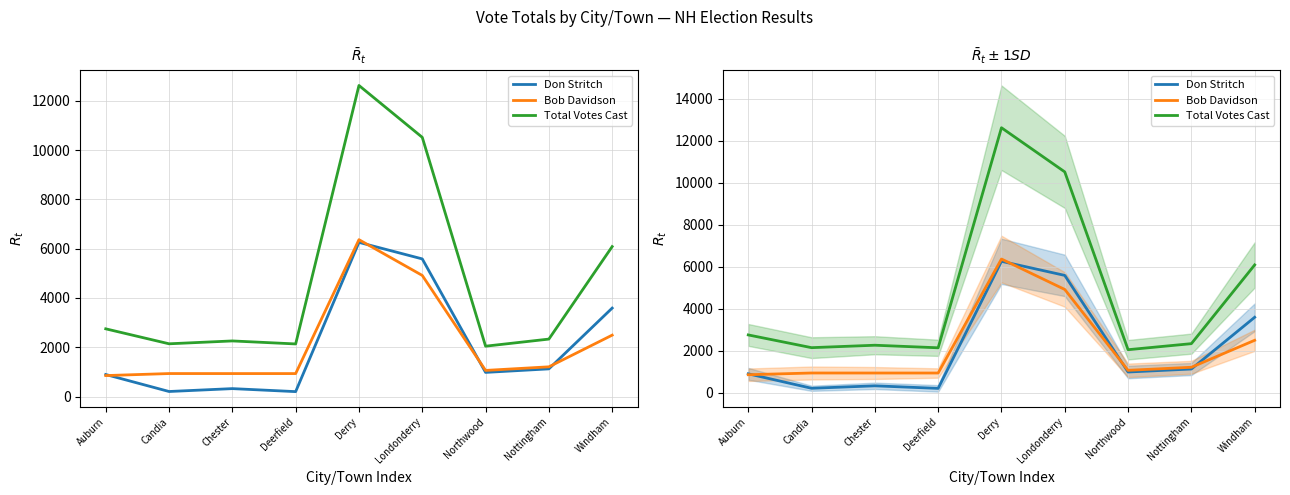

The value of Bob Davidson at Londonderry is 1262. True or false?

False